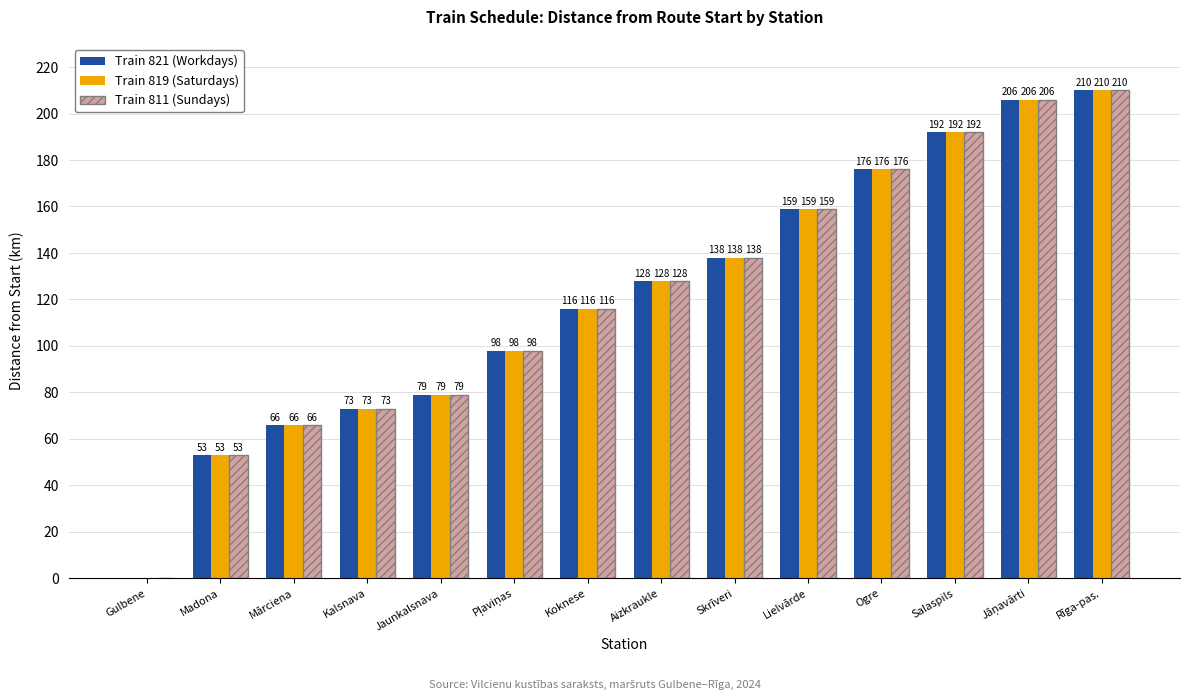

Reading left to right, extract all data points from this chart.

Train 821 (Workdays): 0	53	66	73	79	98	116	128	138	159	176	192	206	210
Train 819 (Saturdays): 0	53	66	73	79	98	116	128	138	159	176	192	206	210
Train 811 (Sundays): 0	53	66	73	79	98	116	128	138	159	176	192	206	210